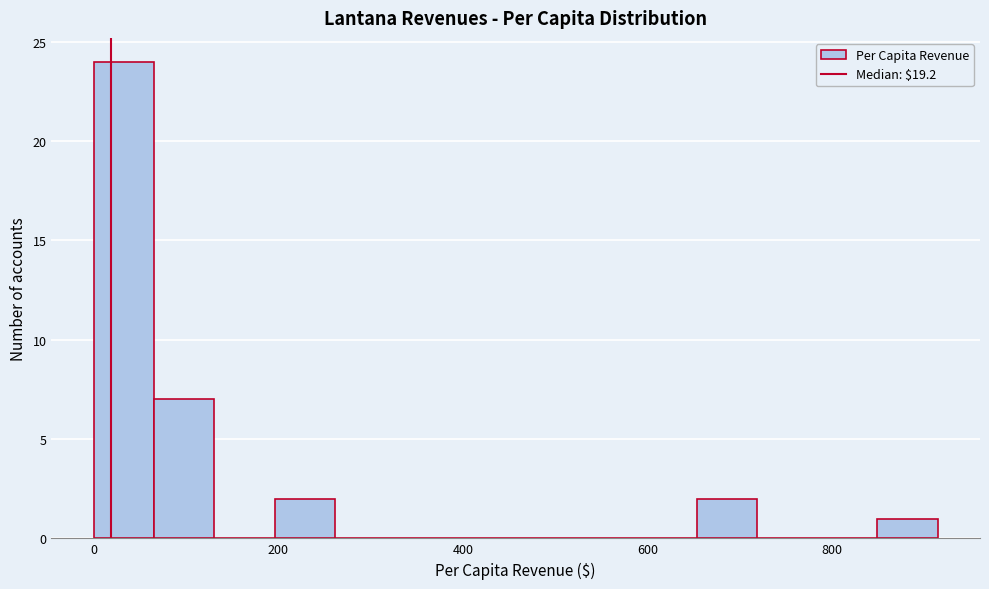

Read against the x-axis, roughly where is the centre of the tallest bar?

40